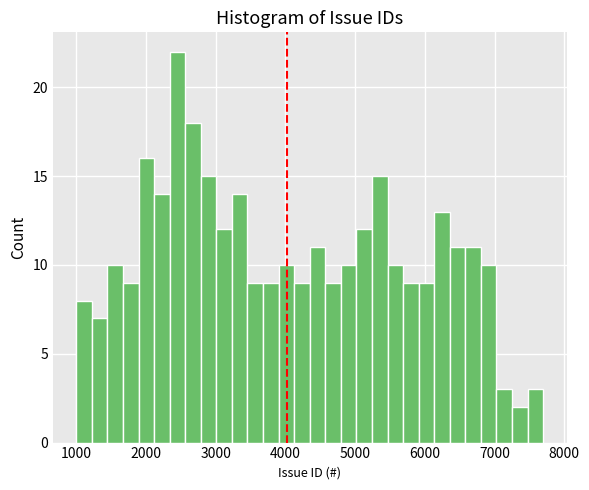

Around what value on the x-axis is the tallest bar? Give the approximate position of its centre, as read against the axis.

2500